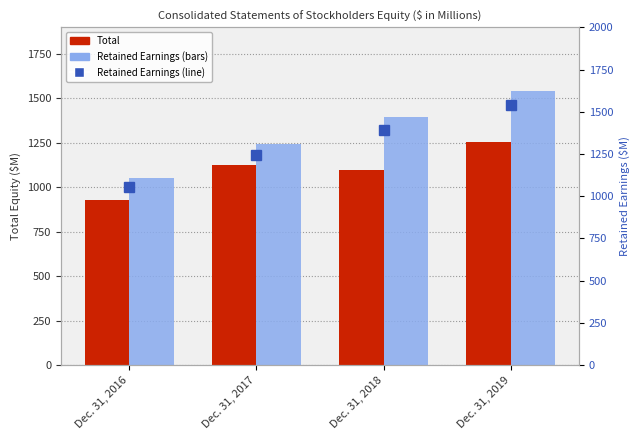

Between Dec. 31, 2017 and Dec. 31, 2019, which series saw the biggest shift?

Retained Earnings